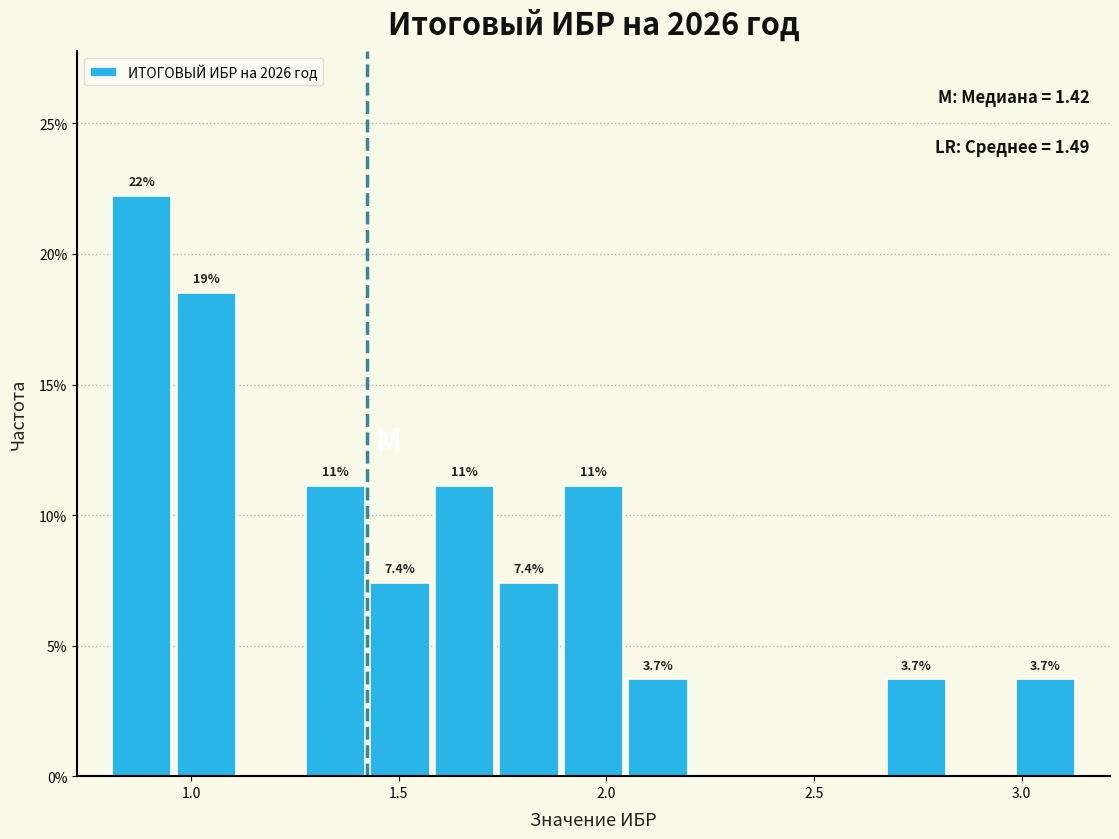

Around what value on the x-axis is the tallest bar? Give the approximate position of its centre, as read against the axis.

0.90